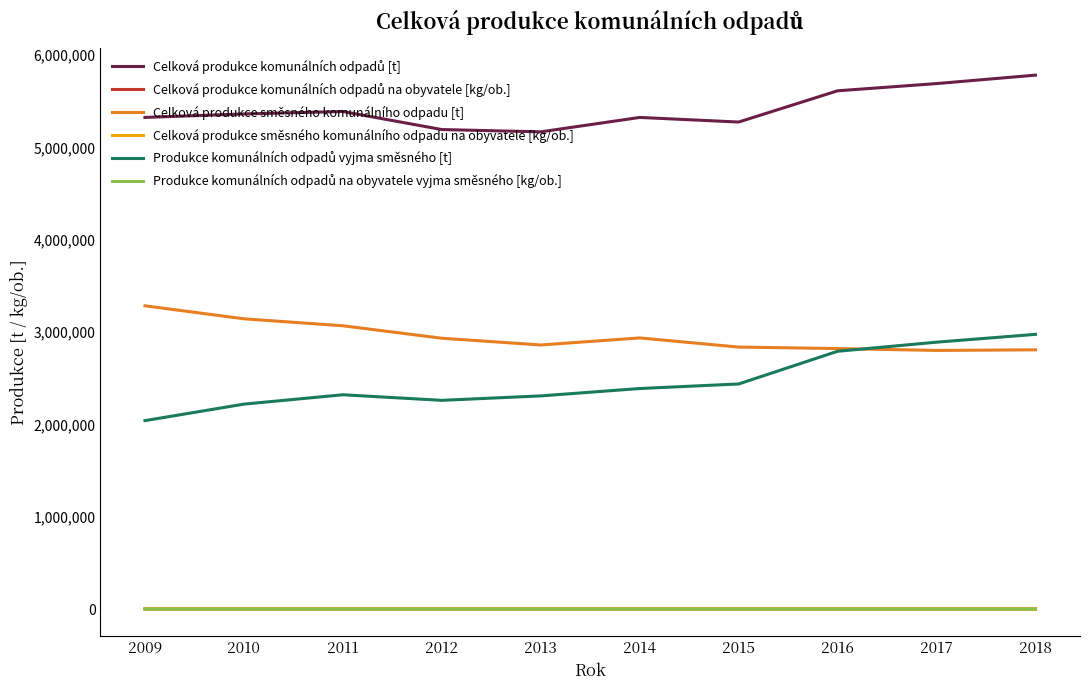

How many lines are shown in the chart?

6